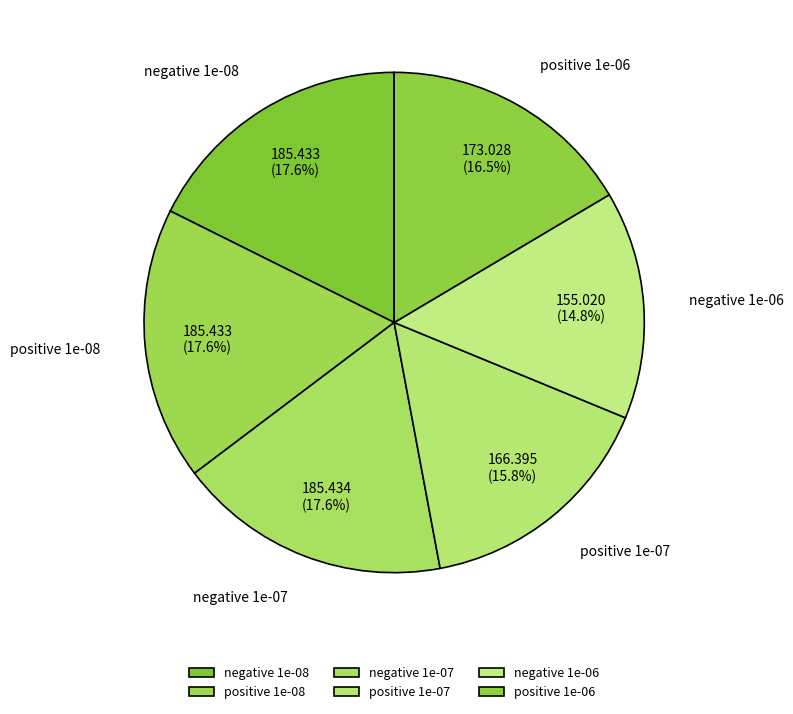

Combined, do positive 1e-07 and negative 1e-06 account for over 50%?

No